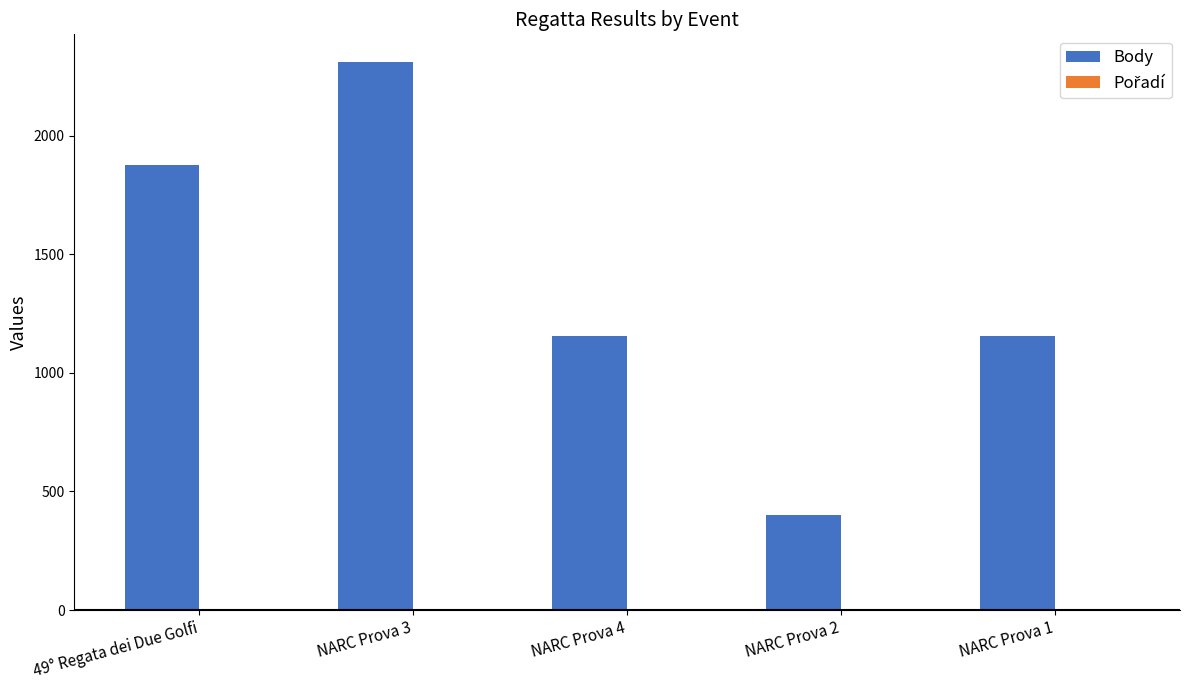

The value of Body at NARC Prova 1 is 1855. True or false?

False